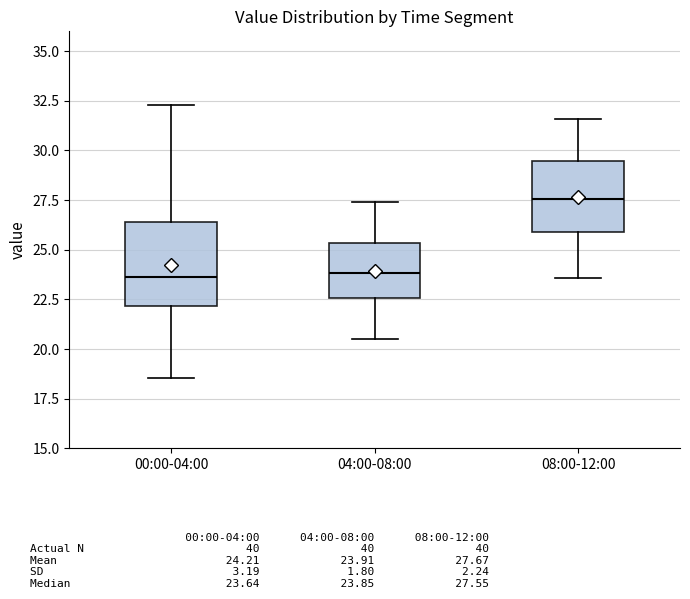

Comparing the boxes themselves (not the whiskers), which one is the tallest?

00:00-04:00